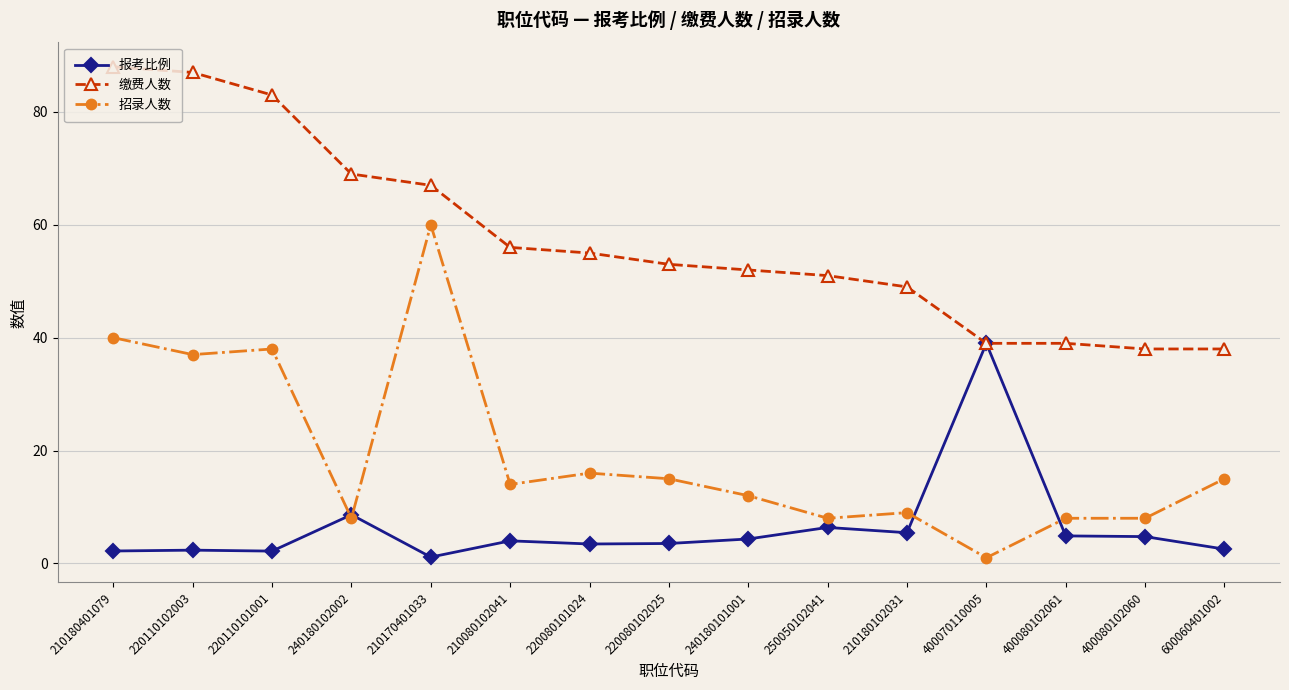

What is the spread (max minus min) of values at 240180102002?

61.0